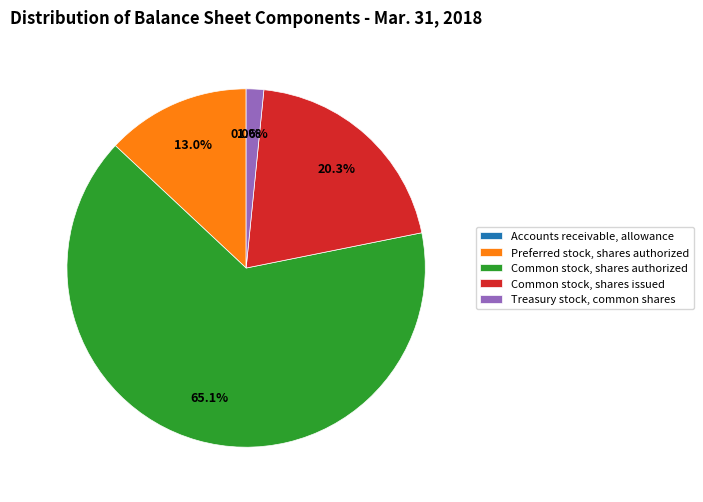

How much of the chart is everything except Preferred stock, shares authorized?

87.0%